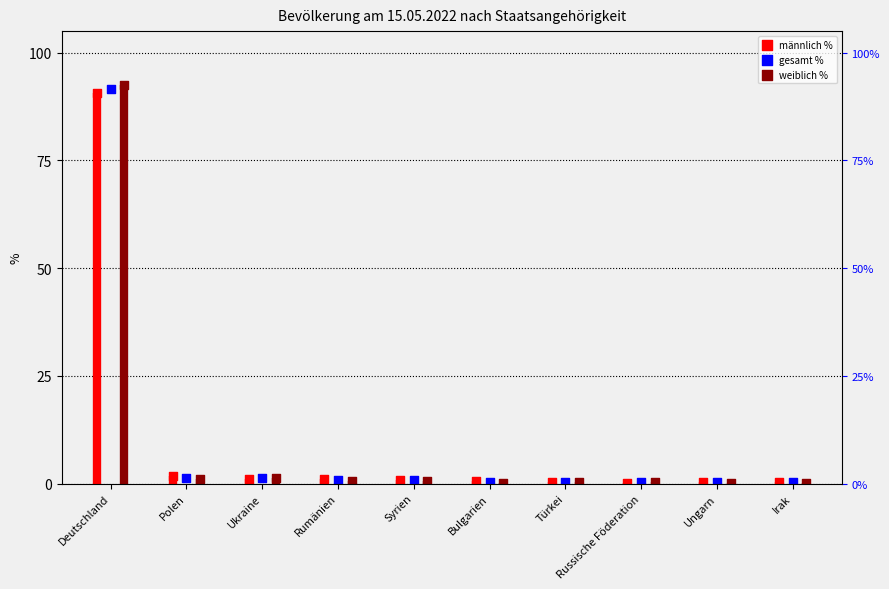

Which series reaches the maximum Y coordinate?

weiblich %